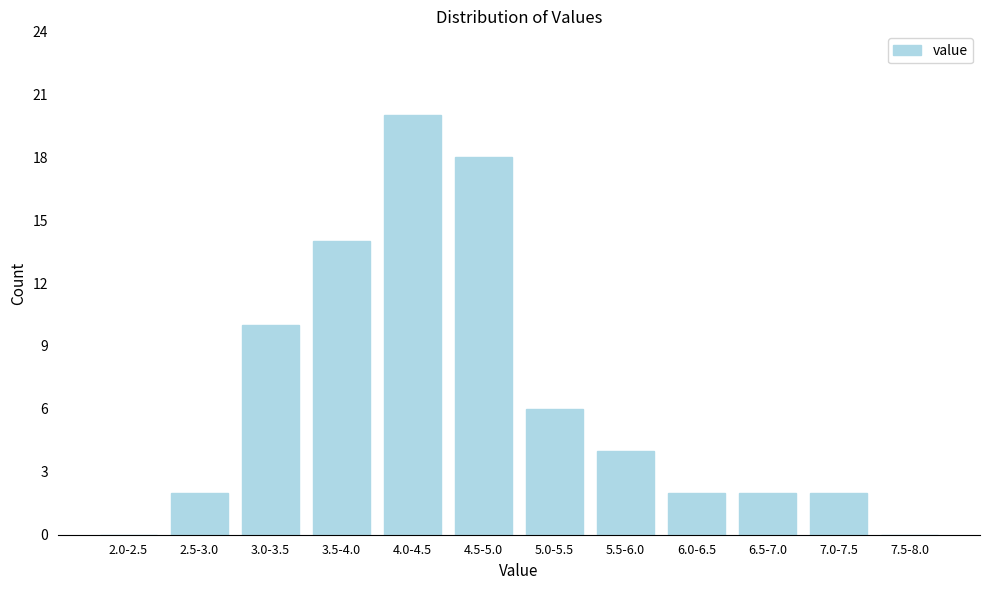

Reading left to right, list all the values displayed in this chart.

2.0-2.5=0	2.5-3.0=2	3.0-3.5=10	3.5-4.0=14	4.0-4.5=20	4.5-5.0=18	5.0-5.5=6	5.5-6.0=4	6.0-6.5=2	6.5-7.0=2	7.0-7.5=2	7.5-8.0=0